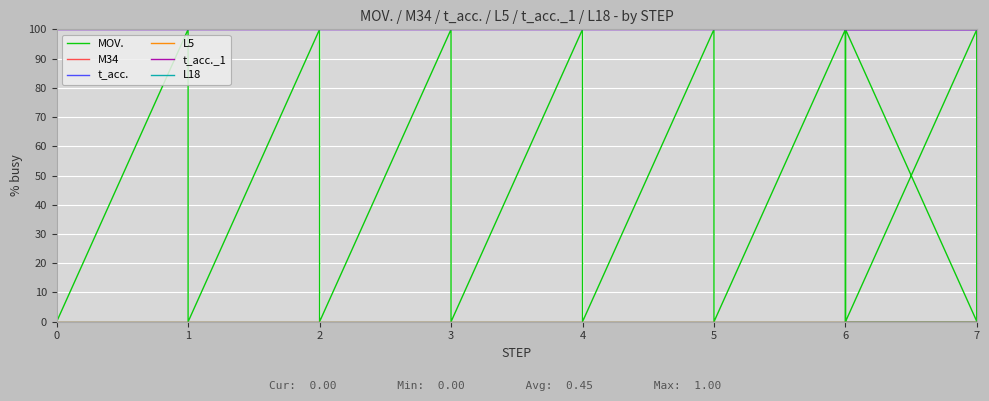

True or false: L5 and M34 intersect in this chart.

False